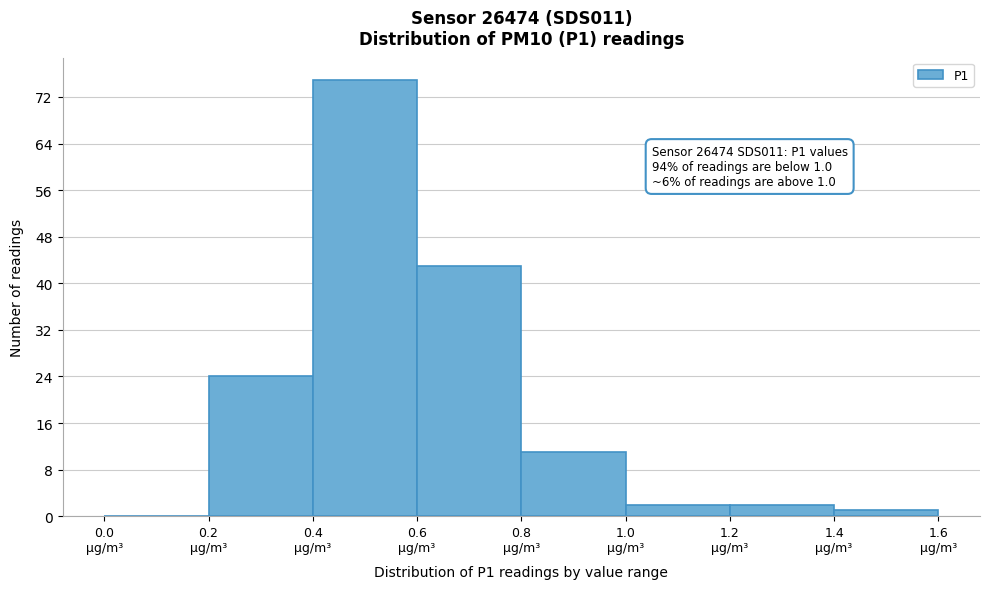

Which range on the x-axis has the tallest bar?

0.4 to 0.6